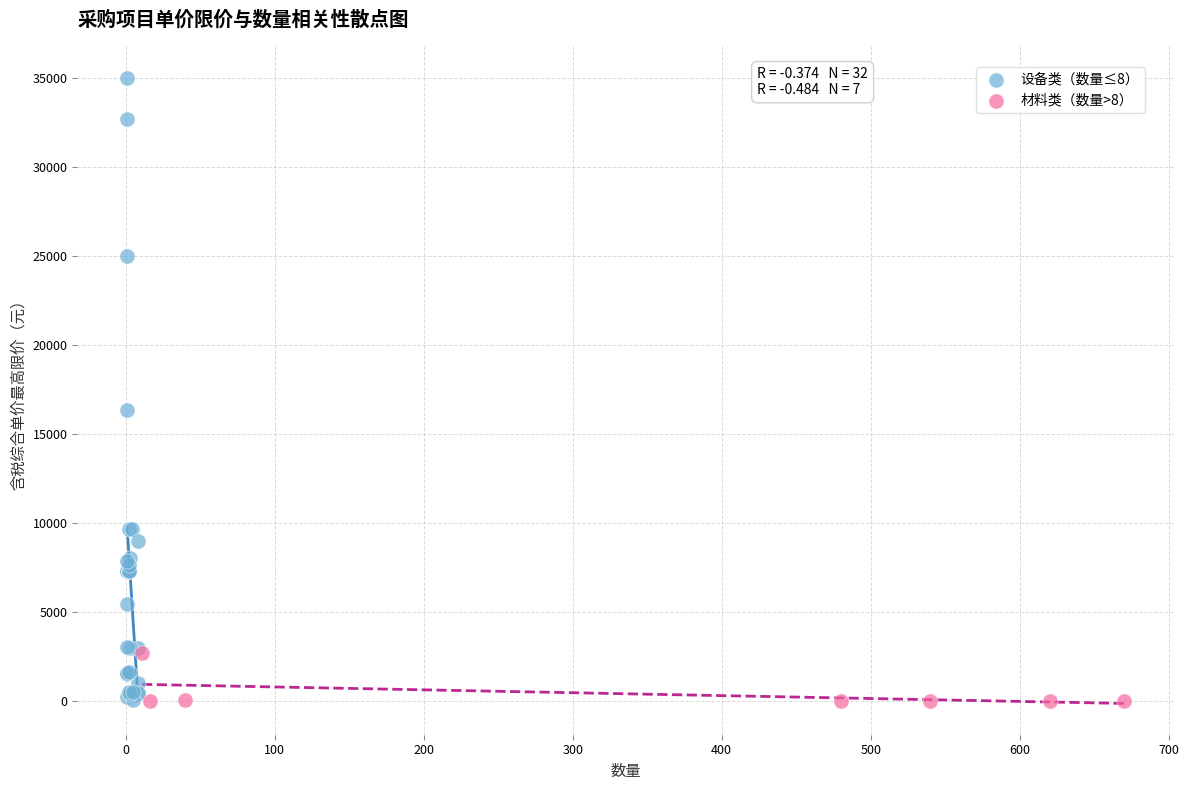

Which series has the largest Y range (max minus min)?

设备类（数量≤8）